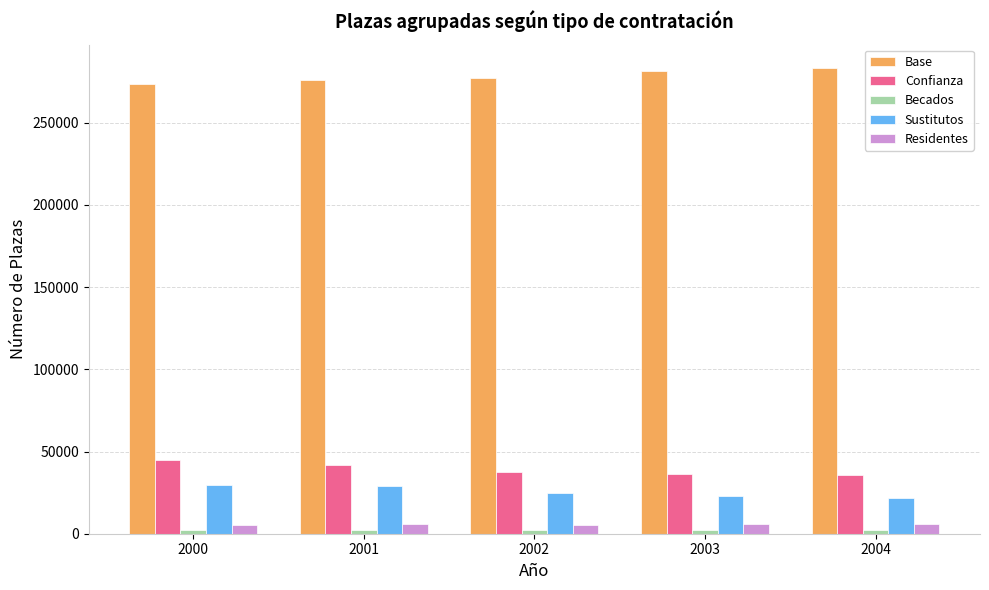

How many values in the Residentes series are below 5723?

2